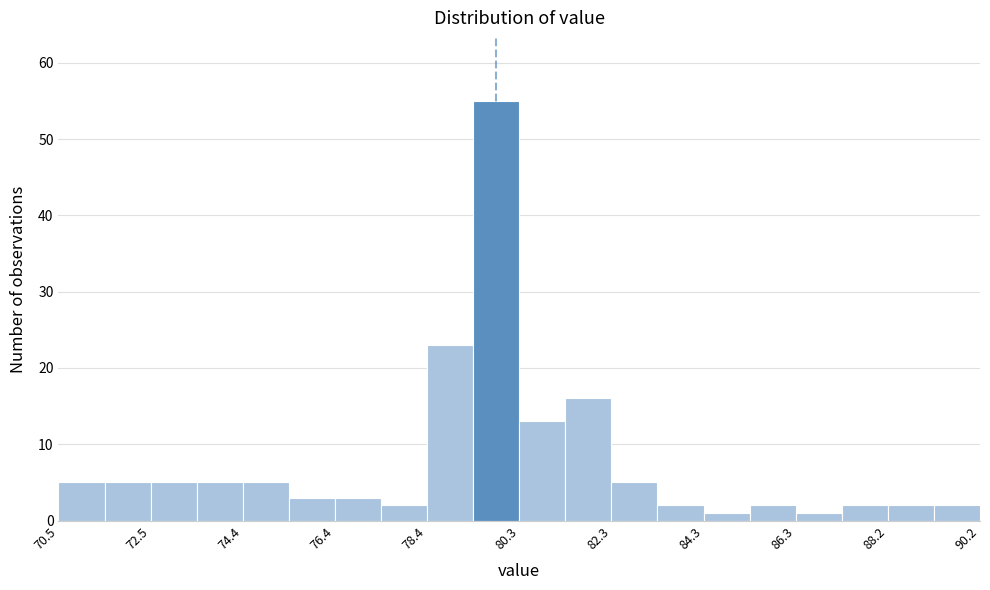

Over which range of the x-axis is the bar tallest?

79.4 to 80.4